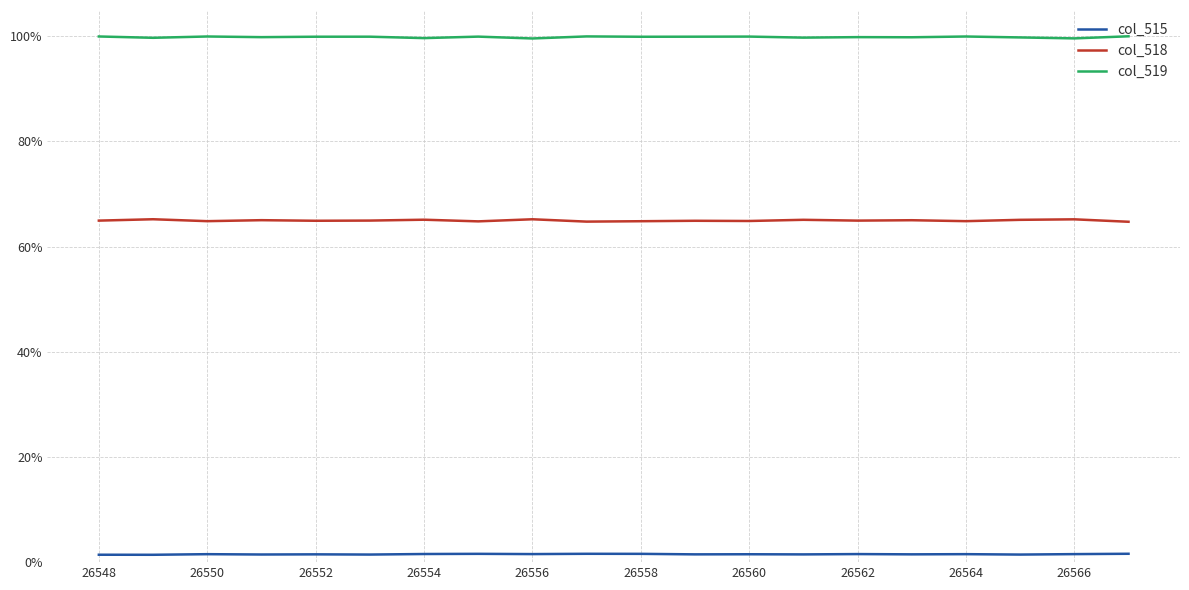

Where is the first local maximum for col_515?

26550